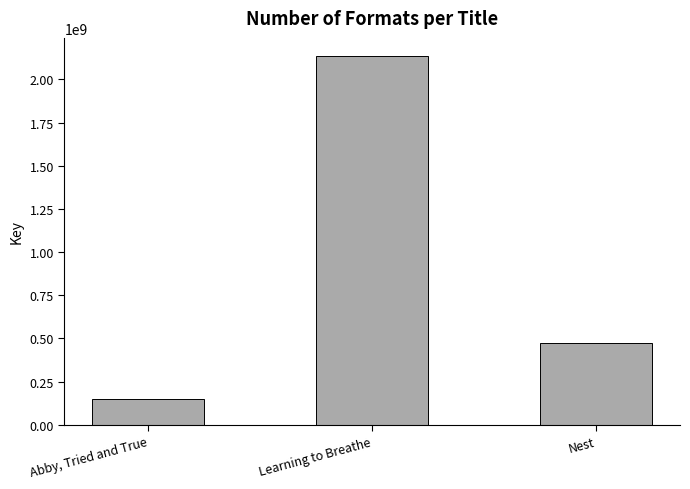

Is it true that the value at Abby, Tried and True is 36935987?

False